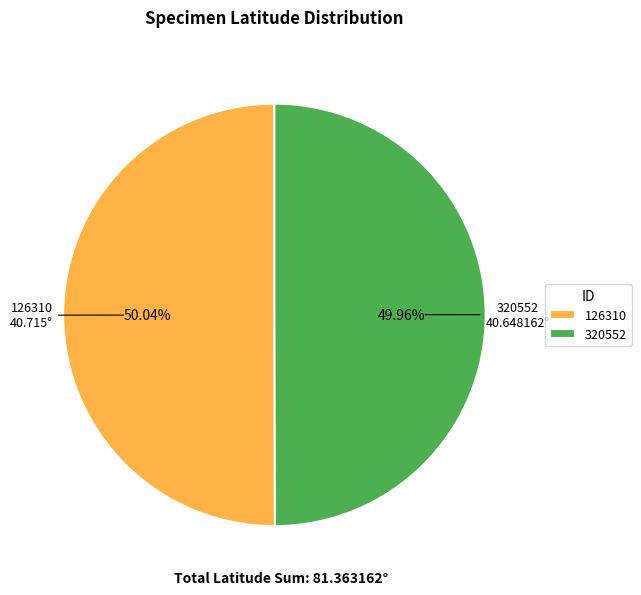

What is the ratio of the value at 320552 to the value at 126310?

1.0